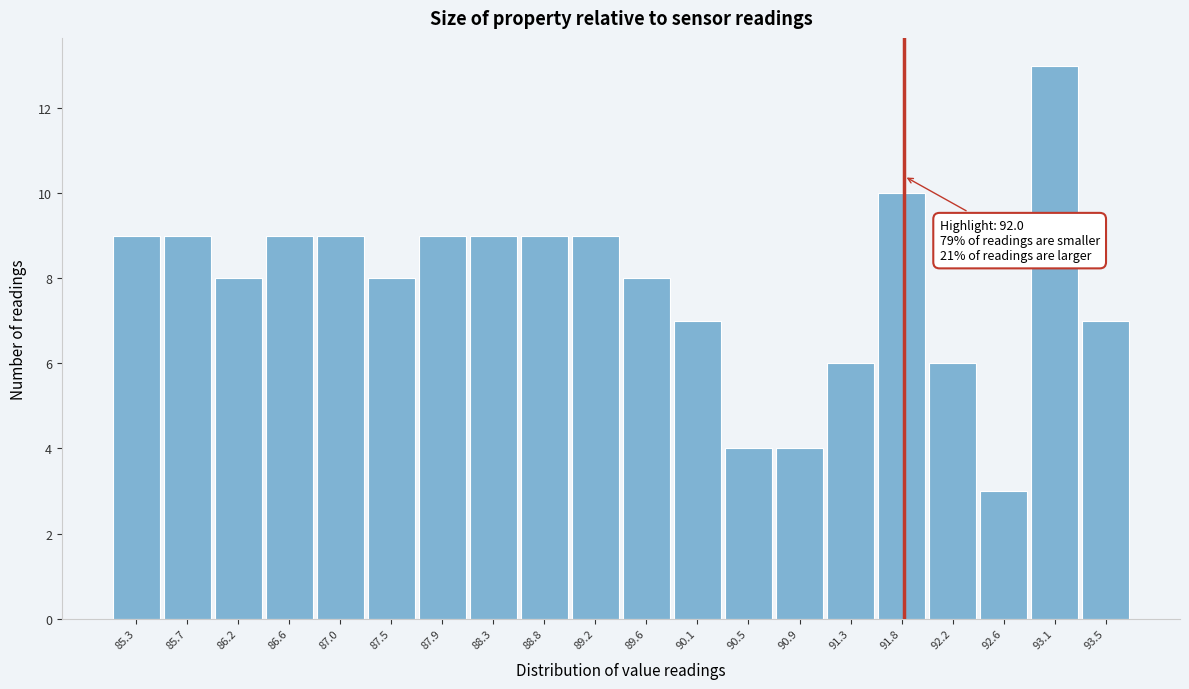

Reading left to right, list all the values displayed in this chart.

85.3=9	85.7=9	86.2=8	86.6=9	87.0=9	87.5=8	87.9=9	88.3=9	88.8=9	89.2=9	89.6=8	90.1=7	90.5=4	90.9=4	91.3=6	91.8=10	92.2=6	92.6=3	93.1=13	93.5=7